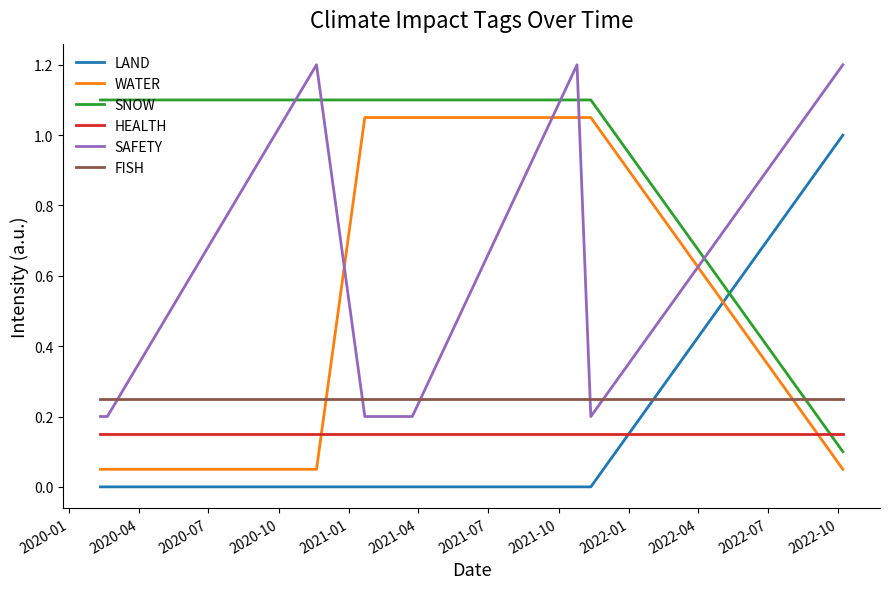

True or false: WATER and SNOW intersect in this chart.

False